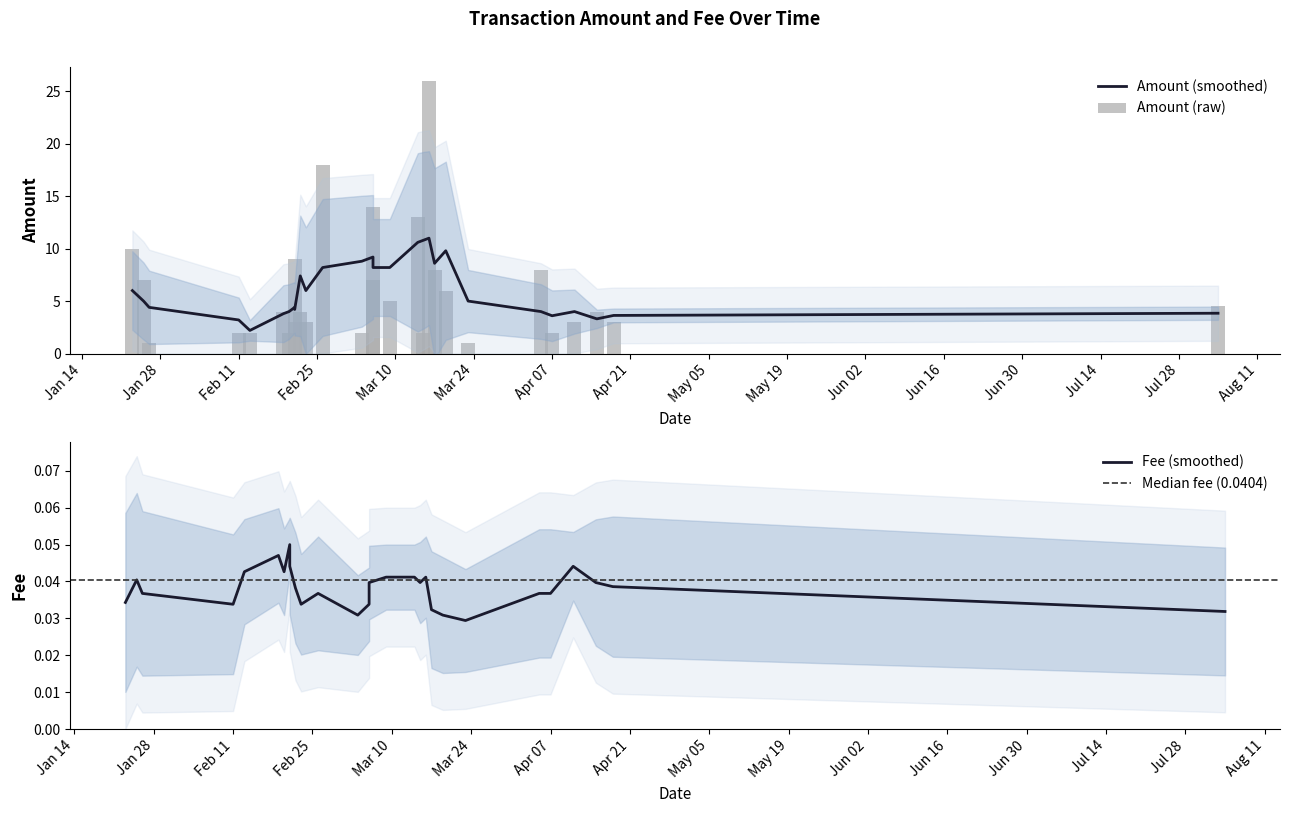

What is the change in value from 2020-02-20 to 2020-04-05?

+6.0